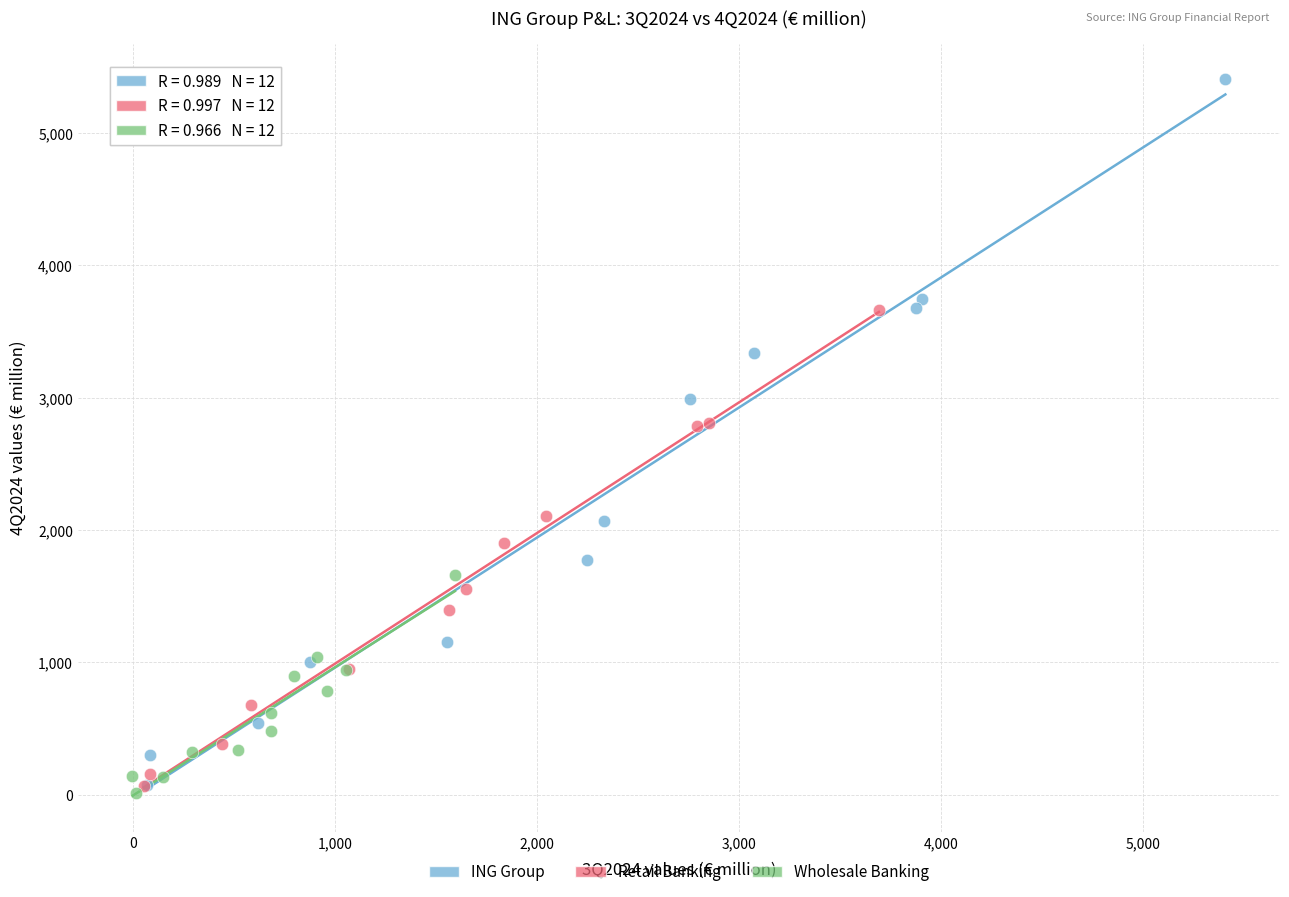

Which series reaches the maximum Y coordinate?

ING Group